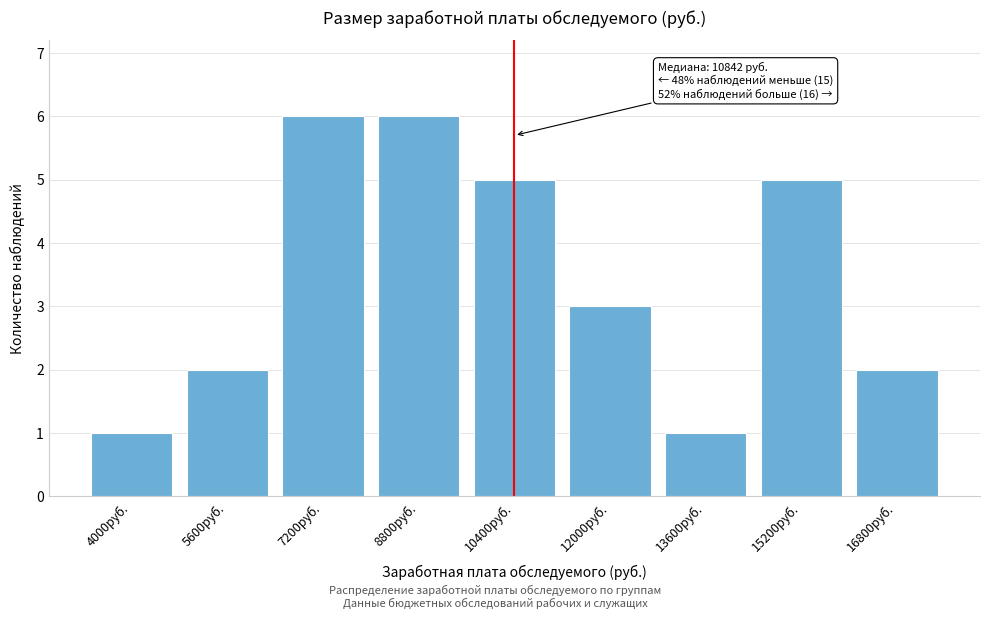

Reading left to right, extract all data points from this chart.

1	2	6	6	5	3	1	5	2